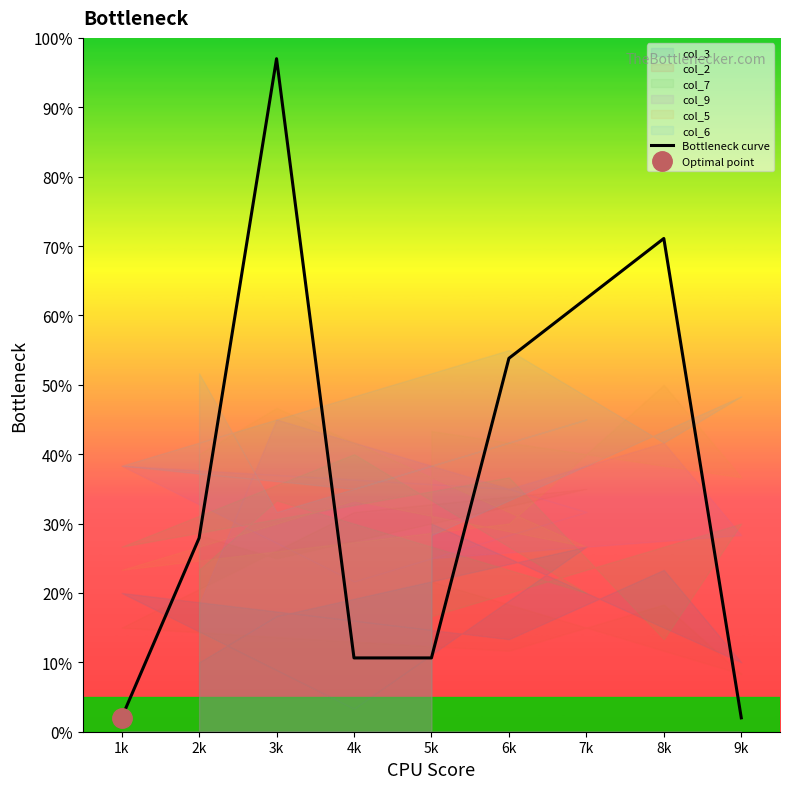

Reading left to right, list all the values displayed in this chart.

2.0	27.9	97.0	10.6	10.6	53.8	62.5	71.1	2.0